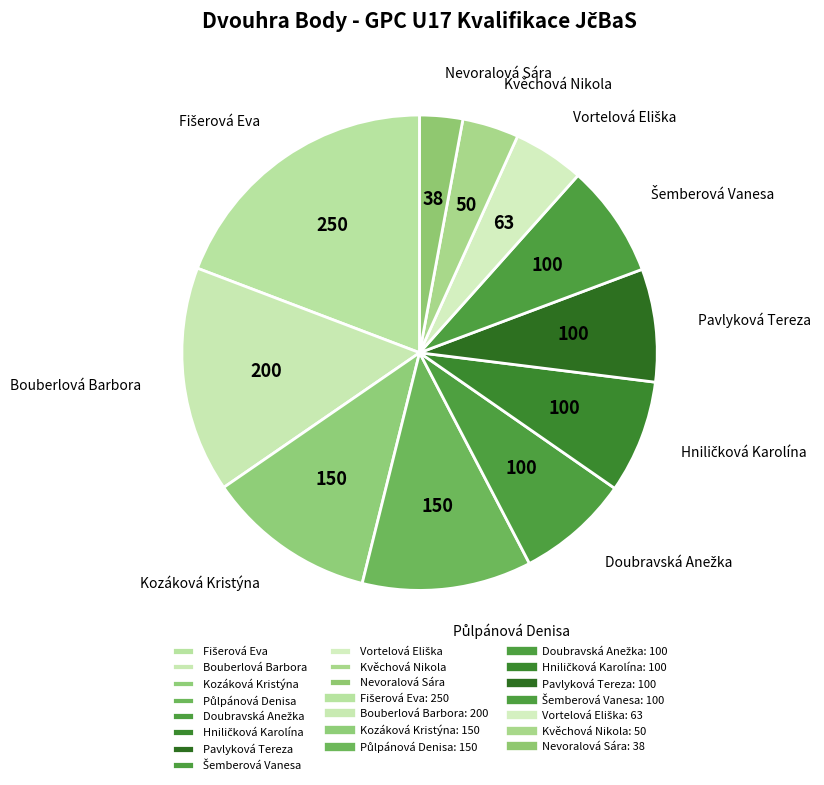

Is Pavlyková Tereza the majority of the pie?

No